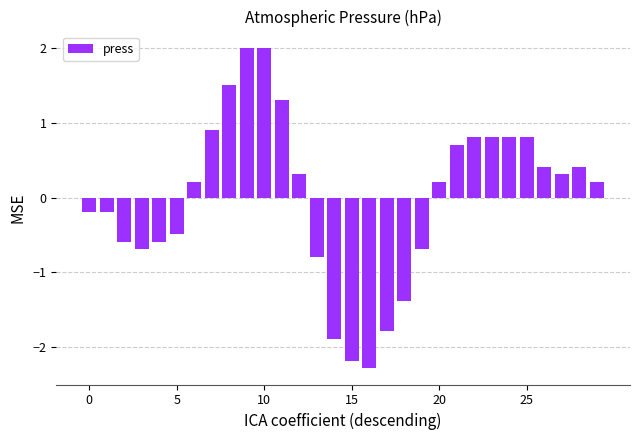

What is the minimum value shown in the chart?

-2.3